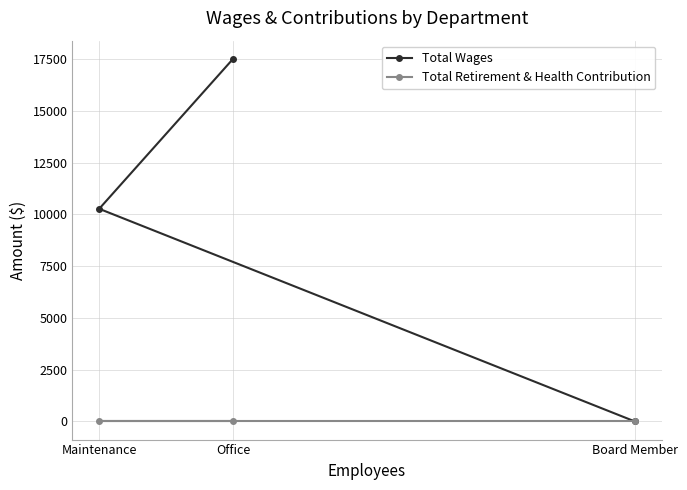

At which category is the sum across all series the highest?

Office